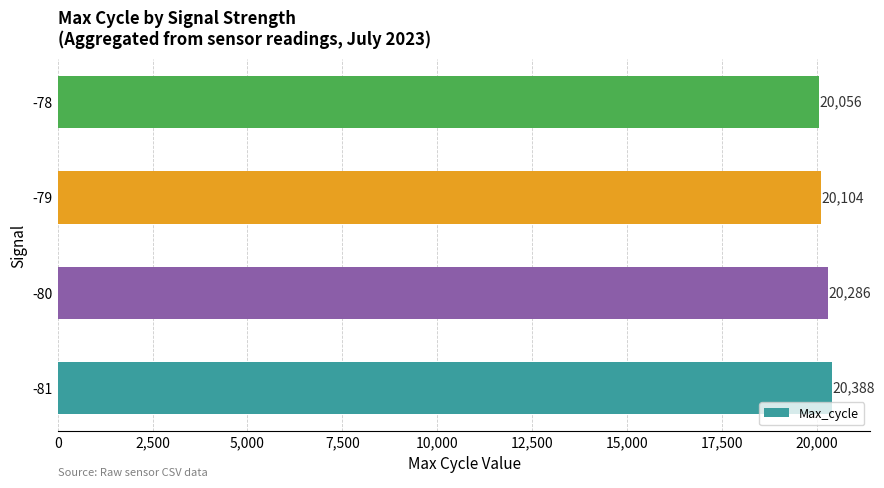

Where is the data nearest to the value 20221?

-80